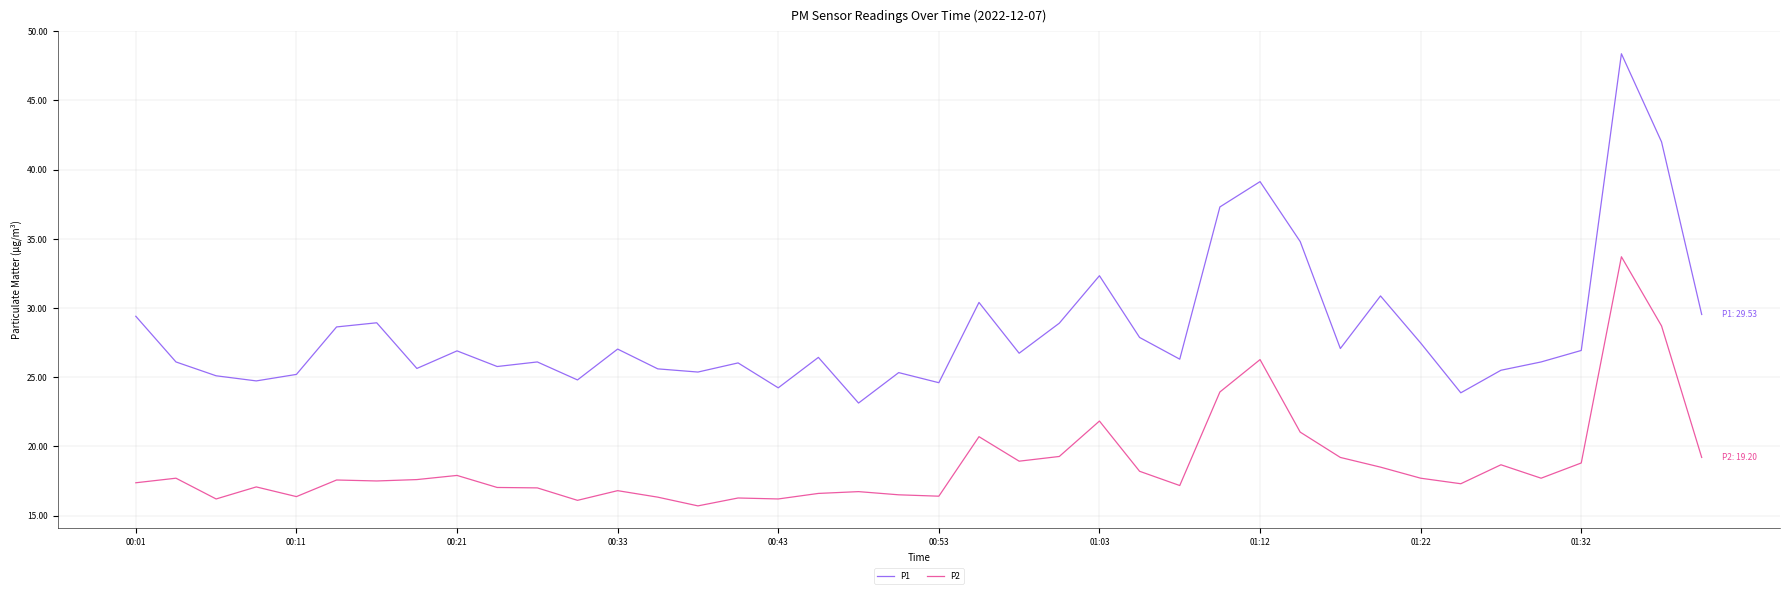

List the series in order of their peak value, highest first.

P1, P2